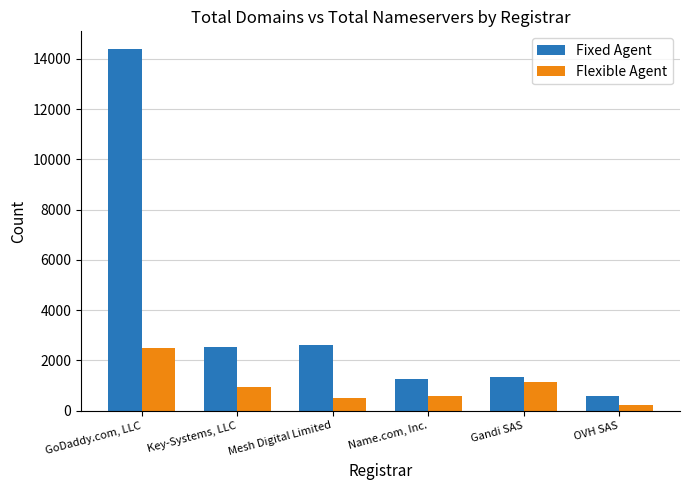

What is the maximum value shown in the chart?

14374